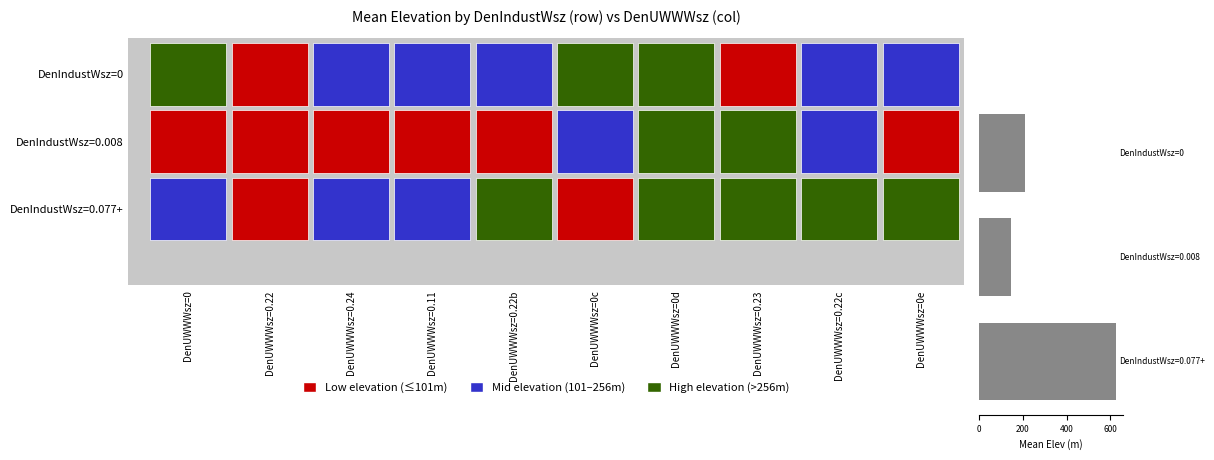

What is the maximum value shown in the chart?

625.8